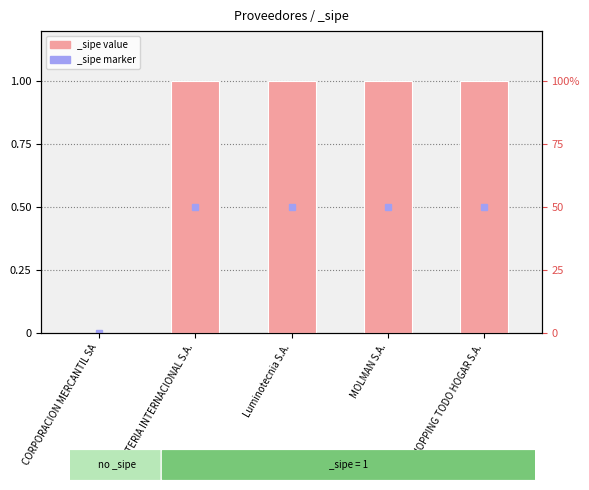

How many values are between 1 and 2?

4